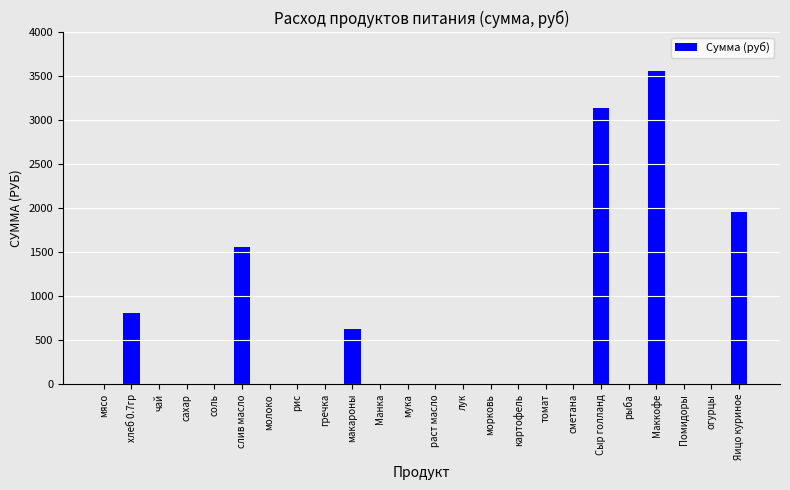

The chart shows a value of 0.0 at огурцы. True or false?

True